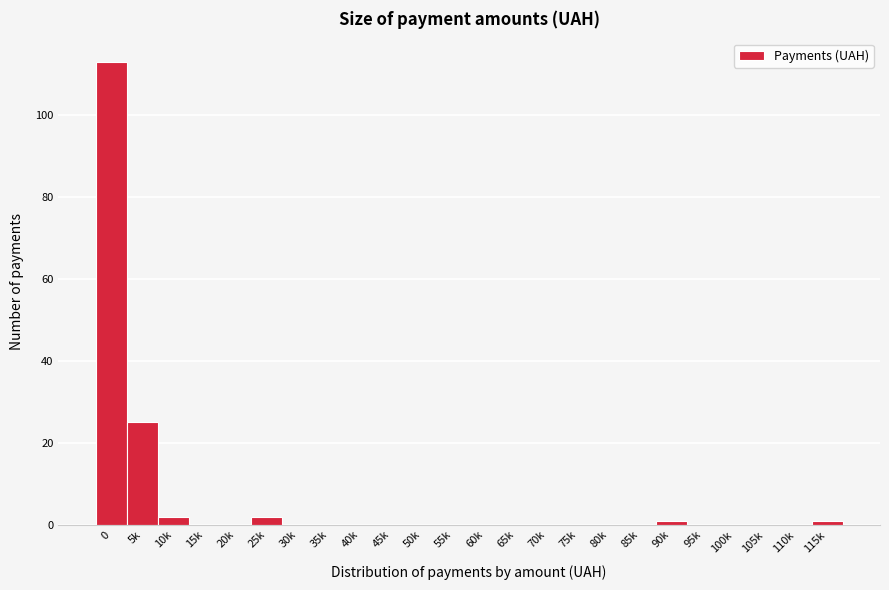

Reading right to left, what are all the values shown in this chart?

115k=1	110k=0	105k=0	100k=0	95k=0	90k=1	85k=0	80k=0	75k=0	70k=0	65k=0	60k=0	55k=0	50k=0	45k=0	40k=0	35k=0	30k=0	25k=2	20k=0	15k=0	10k=2	5k=25	0=113